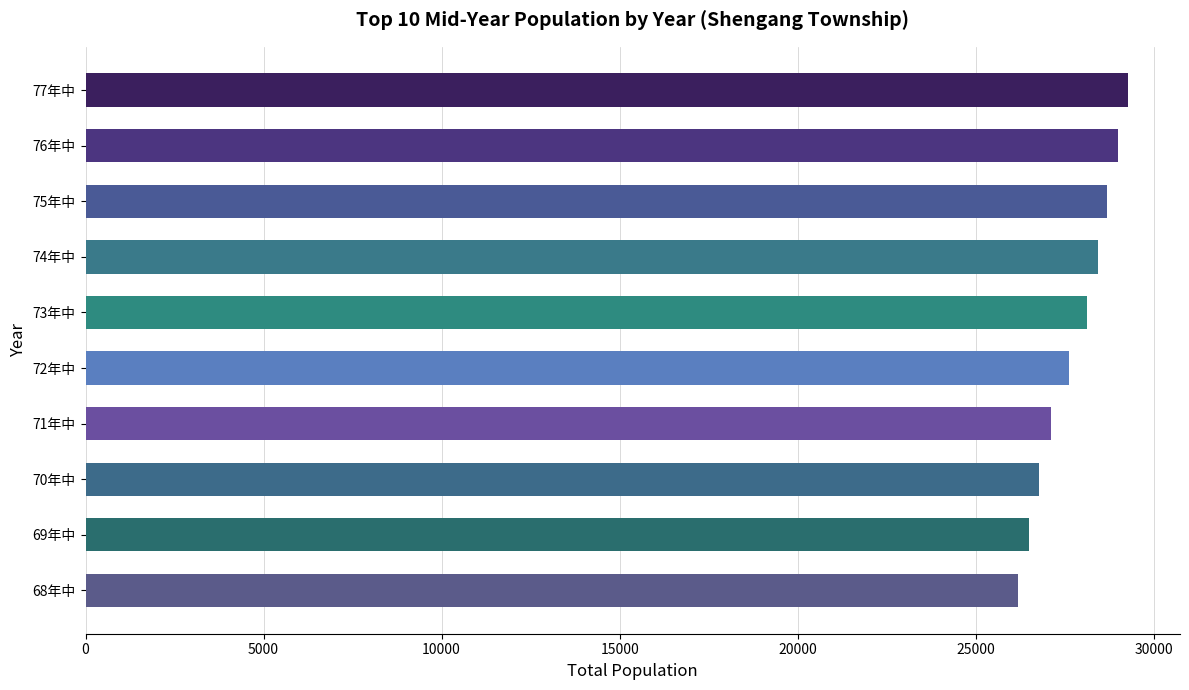

The value at 70年中 is 10253.0. True or false?

False